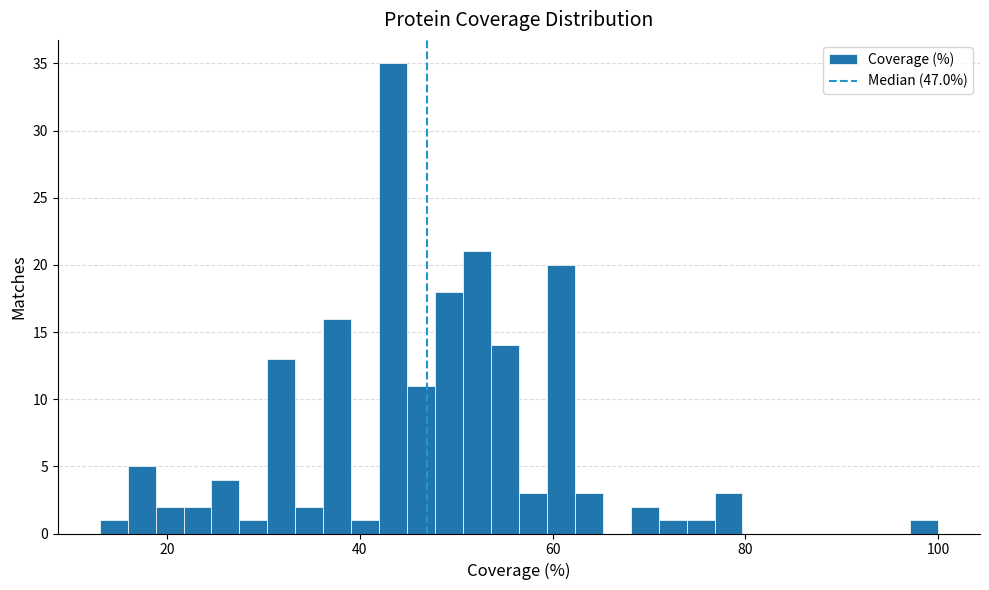

Read against the x-axis, roughly where is the centre of the tallest bar?

44